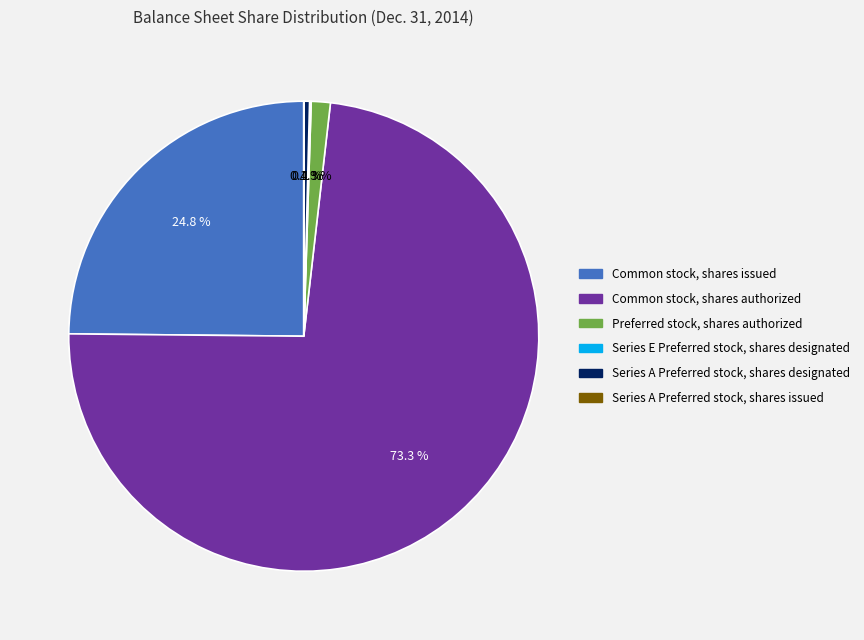

Is there any slice that represents more than half of the pie?

Yes